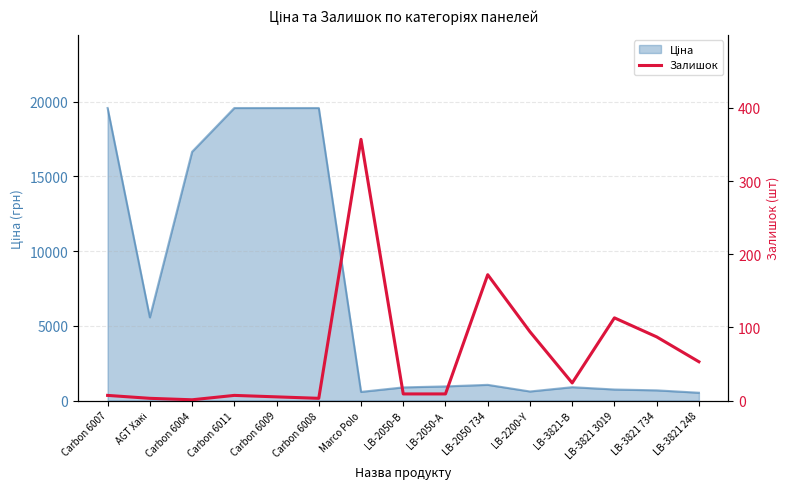

How many interior local valleys (lower than both neighbors) does the data have?

3